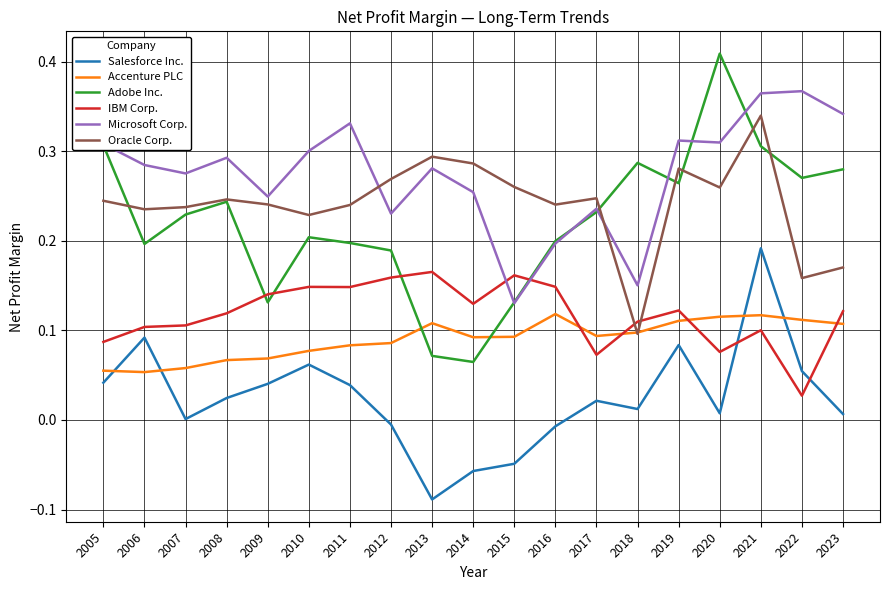

What is the total value across all series at 2006?

1.0